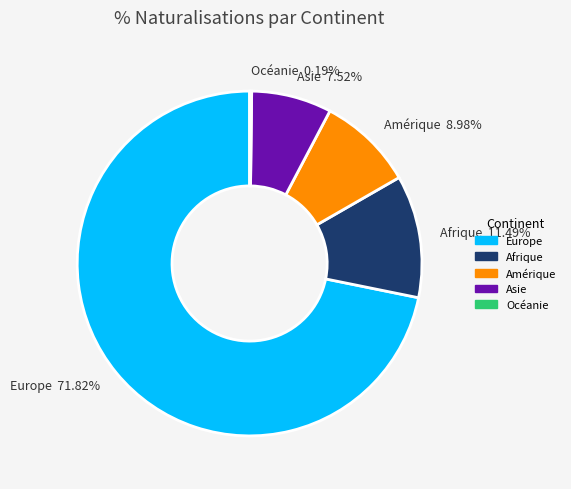

What portion of the pie excludes Asie?

92.5%